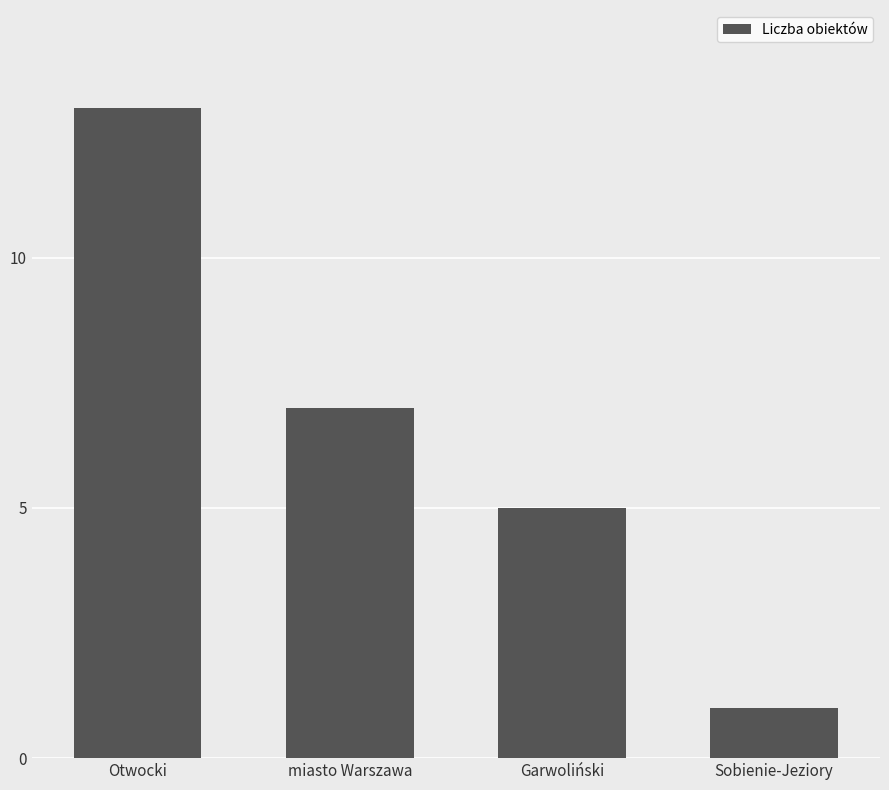

How many data points are less than 7?

2